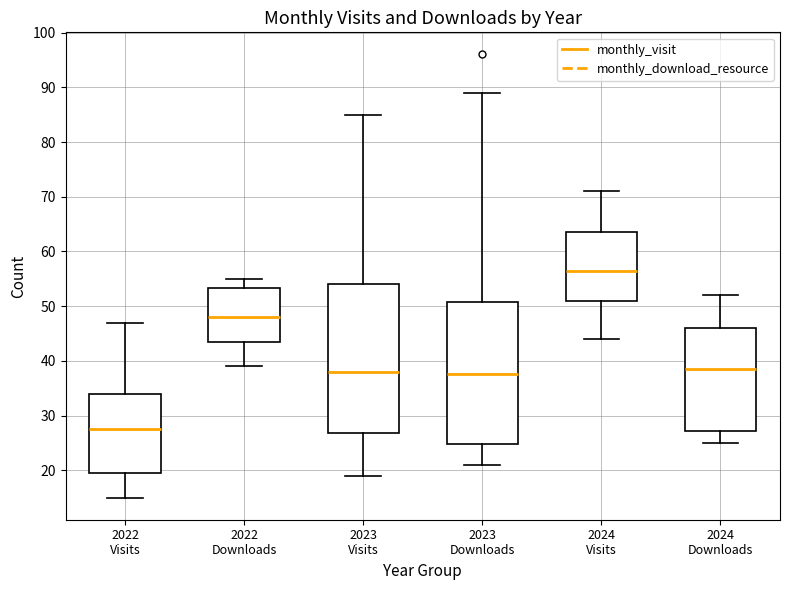

Where does the upper whisker of the box for 2024 Visits end on the y-axis? The values are not printed on the chart, so give them approximately, as read against the axis.

71